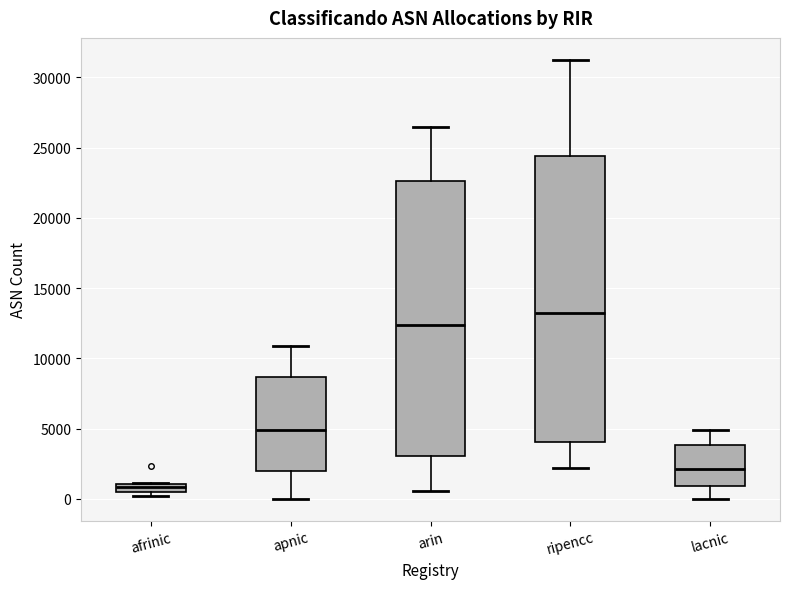

Where is the lower edge of the box for lacnic on the y-axis? The values are not printed on the chart, so give them approximately, as read against the axis.

1000